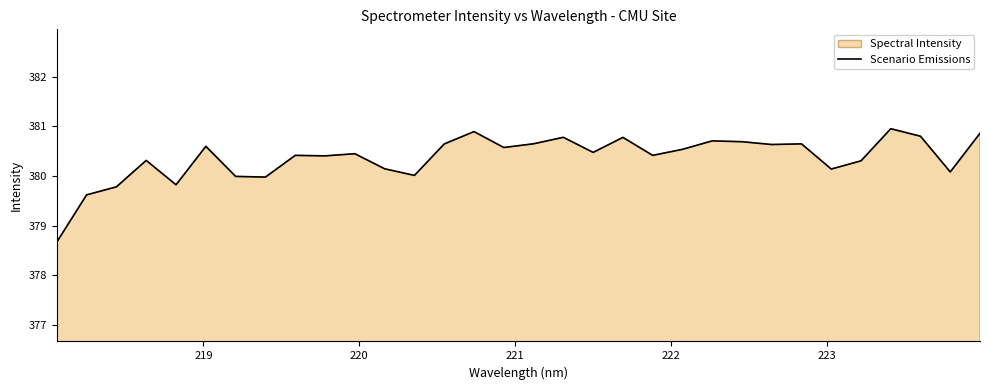

Reading left to right, what are all the values shown in this chart?

378.7	379.6	379.8	380.3	379.8	380.6	380.0	380.0	380.4	380.4	380.4	380.1	380.0	380.6	380.9	380.6	380.6	380.8	380.5	380.8	380.4	380.5	380.7	380.7	380.6	380.6	380.1	380.3	381.0	380.8	380.1	380.9